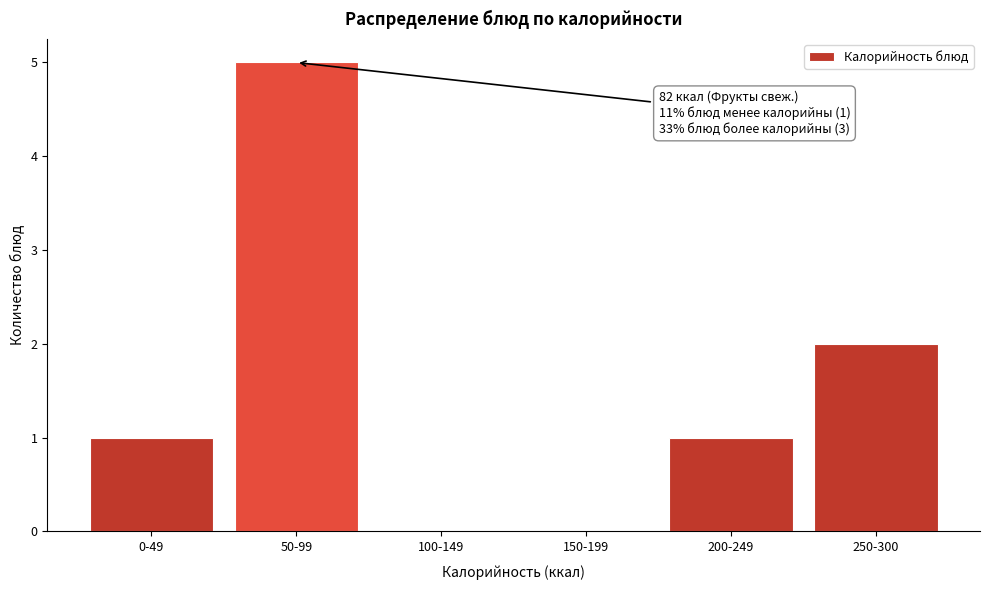

Reading right to left, extract all data points from this chart.

250-300=2	200-249=1	150-199=0	100-149=0	50-99=5	0-49=1